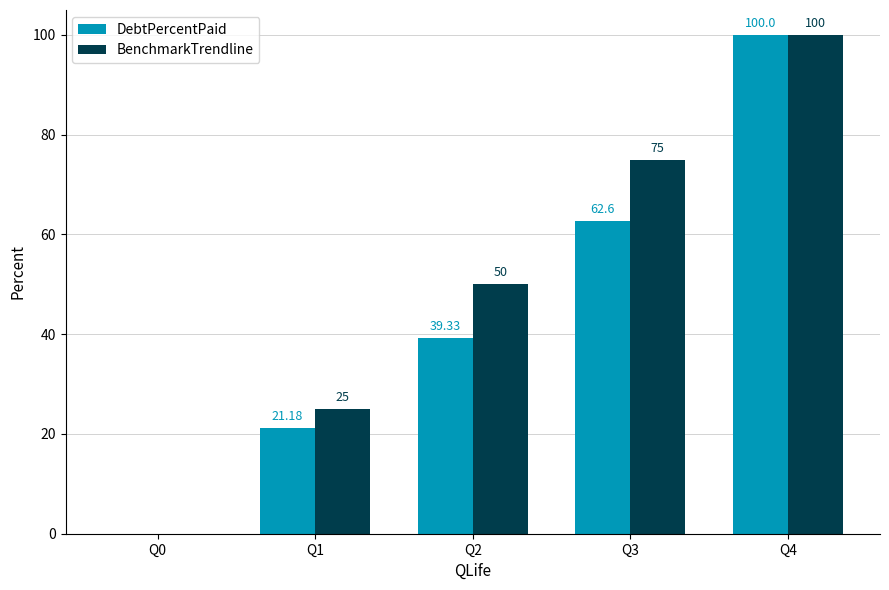

At which label is BenchmarkTrendline closest to 50?

Q2